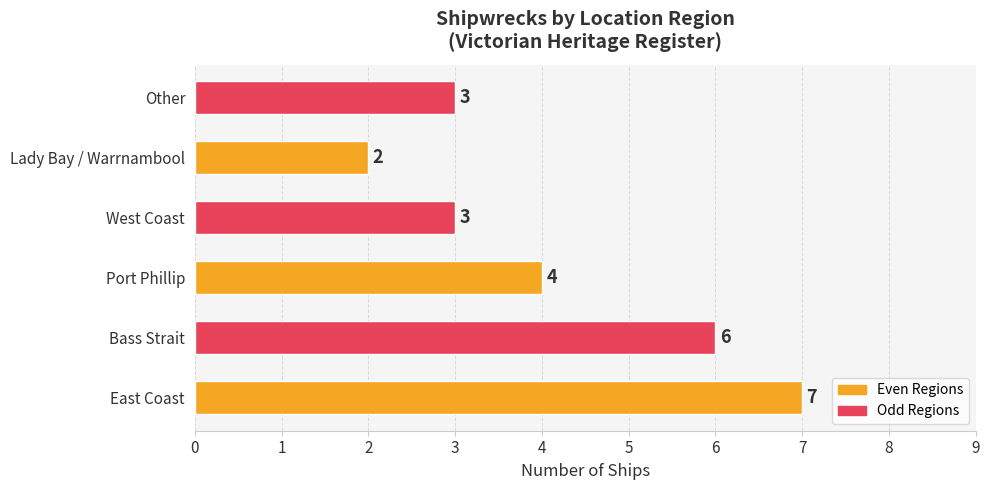

The value at Other is 3. True or false?

True